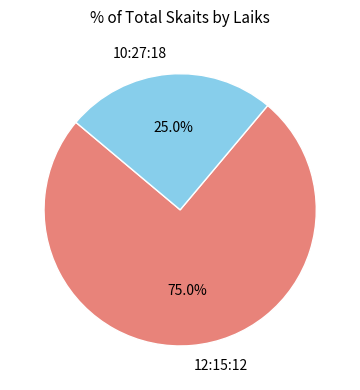

How many segments does this pie chart have?

2